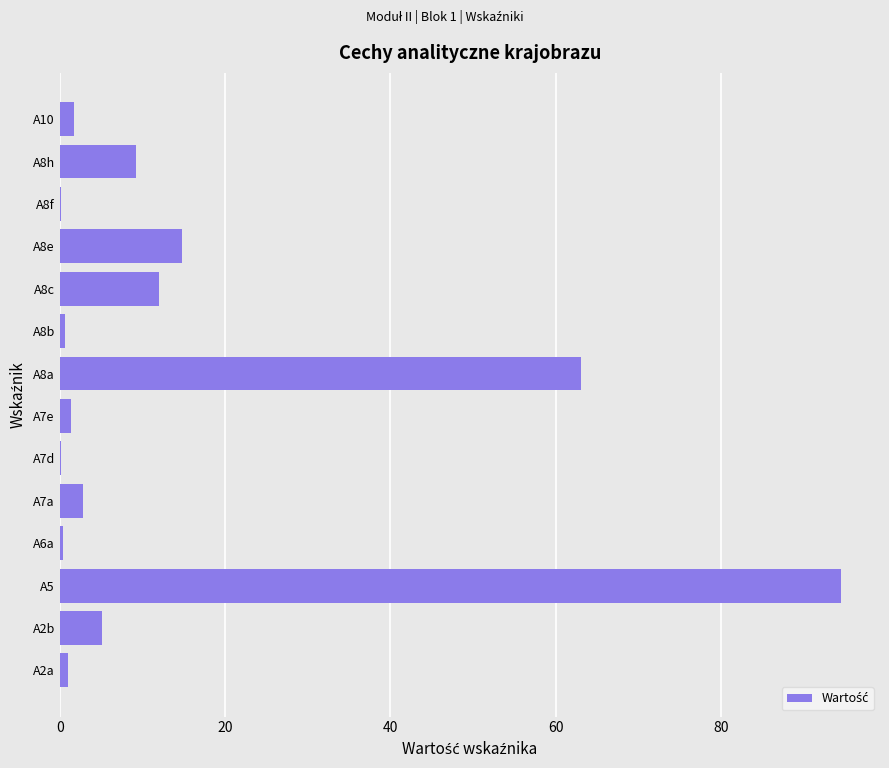

Which label corresponds to the largest value in the chart?

A5